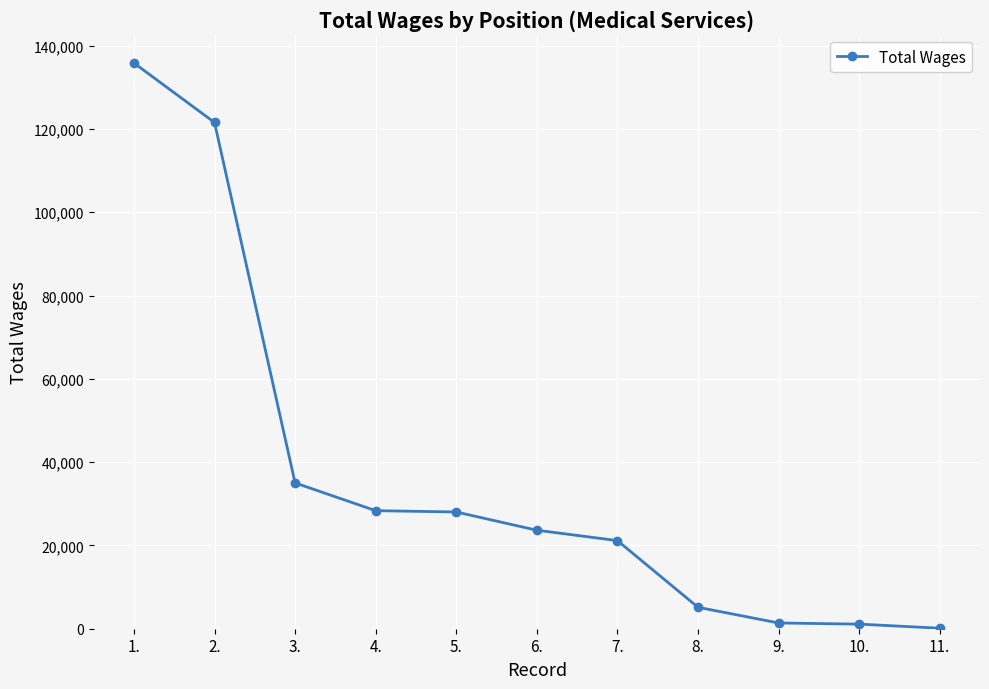

Approximately how many times larger is the value at 2. compared to 1.?

0.9